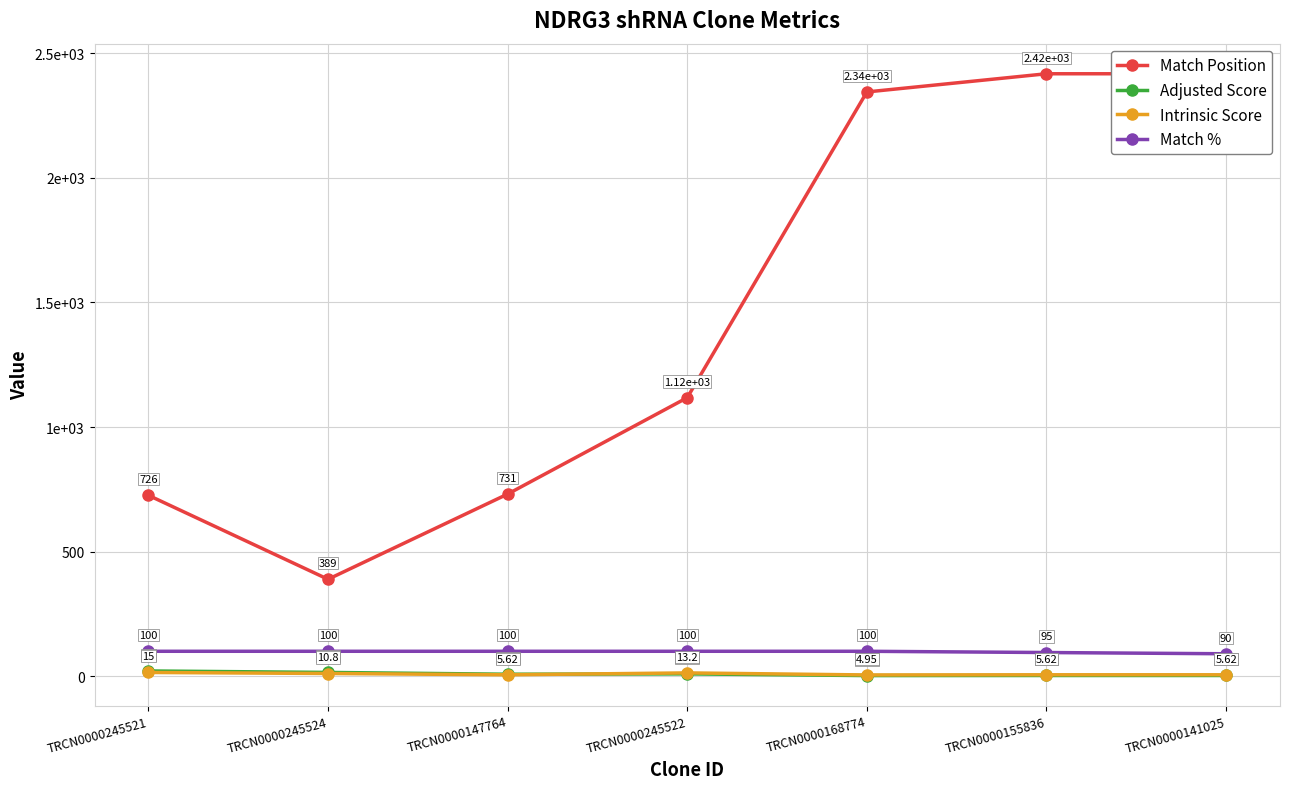

What is the sum of all Match Position values?

10145.0